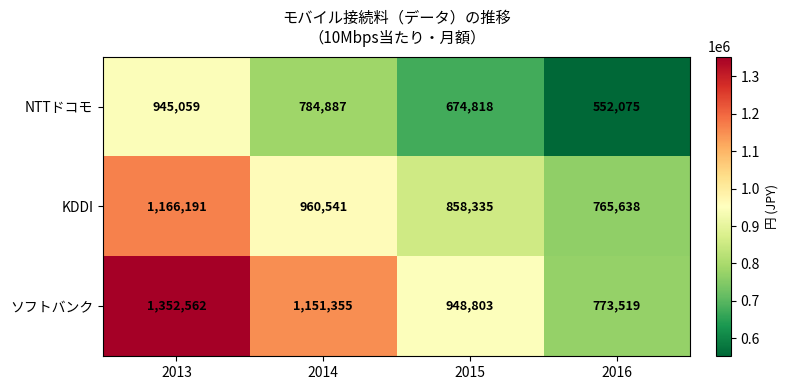

Rank the series by their average value, from highest to lowest.

ソフトバンク, KDDI, NTTドコモ